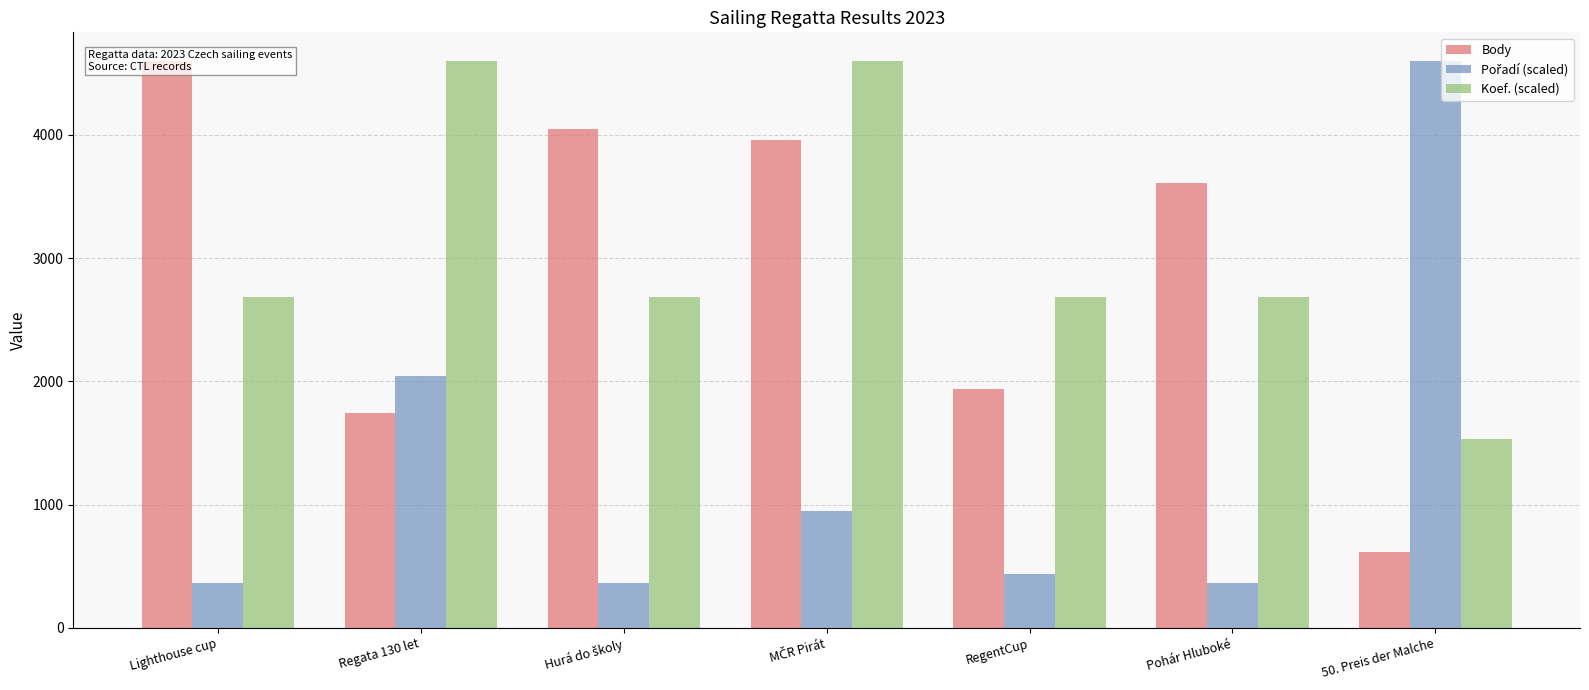

Is the value of Pořadí (scaled) at Regata 130 let greater than the value of Koef. (scaled) at RegentCup?

No